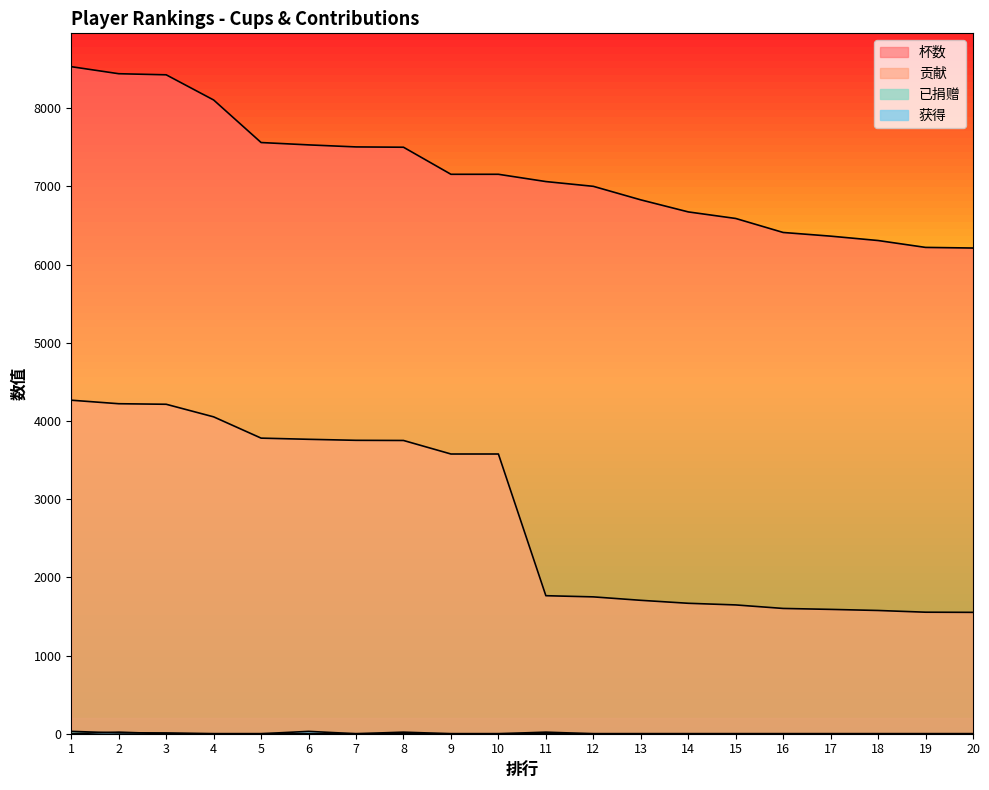

Reading left to right, transcribe all the data shown in this chart.

杯数: 8530	8440	8426	8104	7560	7530	7504	7500	7154	7154	7061	7000	6827	6673	6589	6410	6363	6307	6219	6211
贡献: 4265	4220	4213	4052	3780	3765	3752	3750	3577	3577	1765	1750	1706	1668	1647	1602	1590	1576	1554	1552
已捐赠: 30	10	10	0	0	0	0	20	0	0	0	0	0	0	0	0	0	0	0	0
获得: 0	20	0	0	0	30	0	0	0	0	20	0	0	0	0	0	0	0	0	0